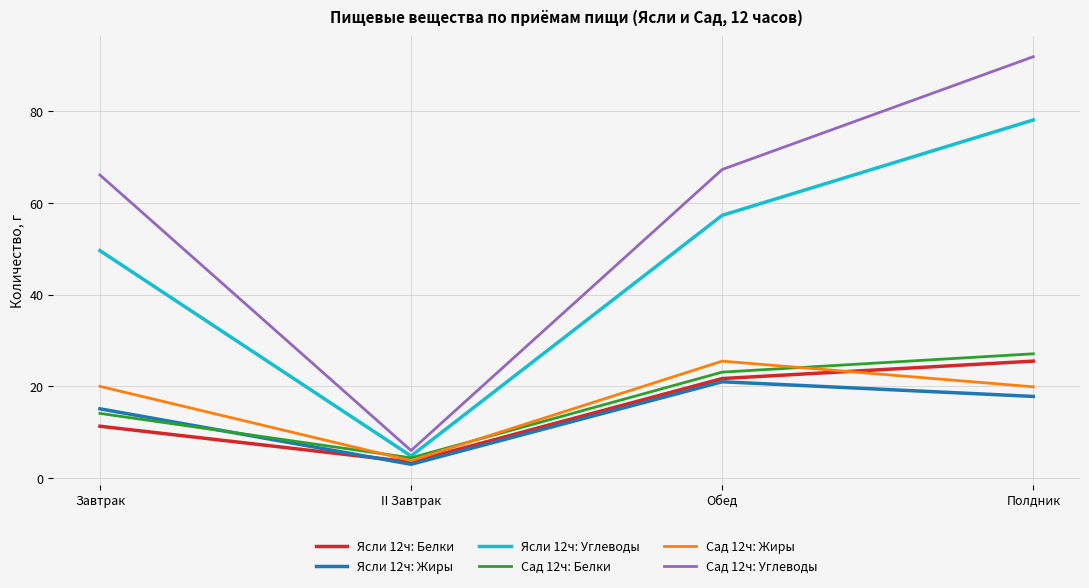

At which category is the sum across all series the highest?

Полдник